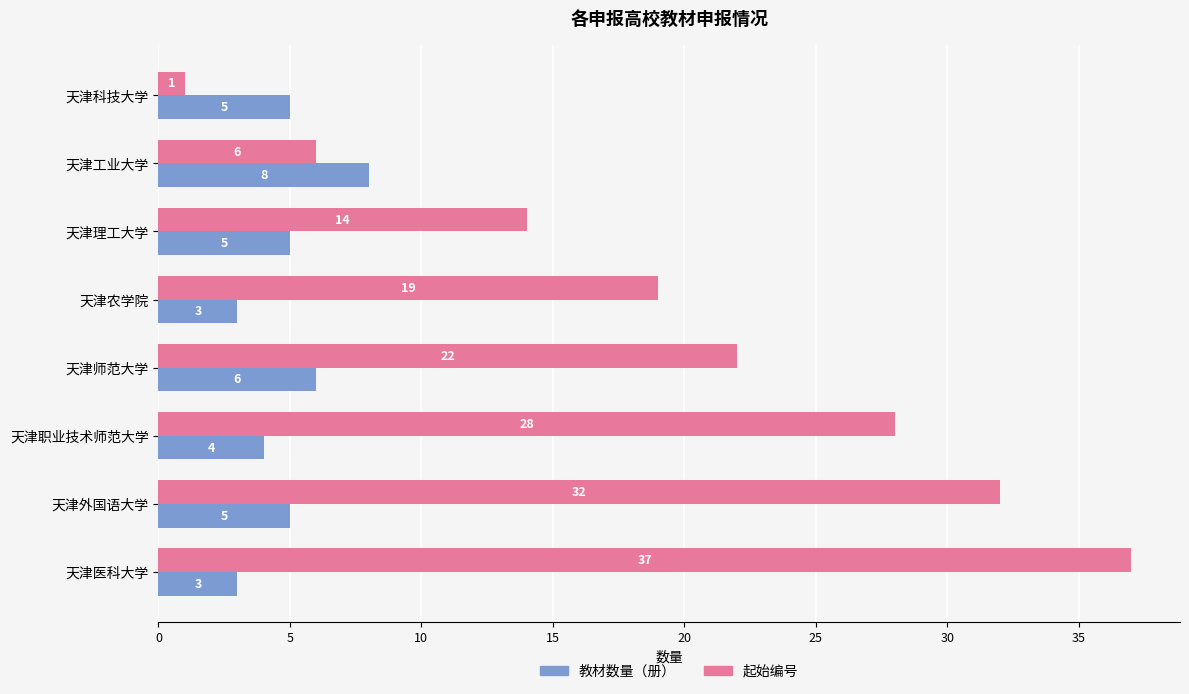

Which series changed the most between 天津理工大学 and 天津医科大学?

起始编号